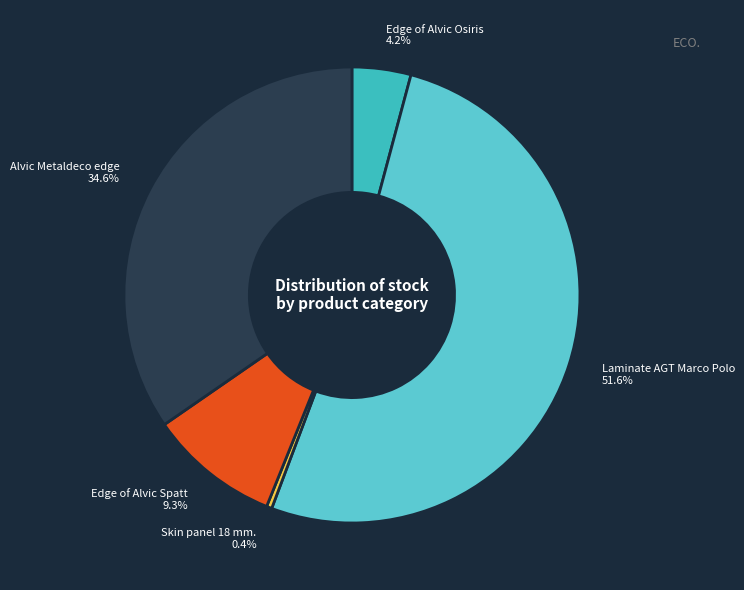

Count the number of slices in the pie.

5